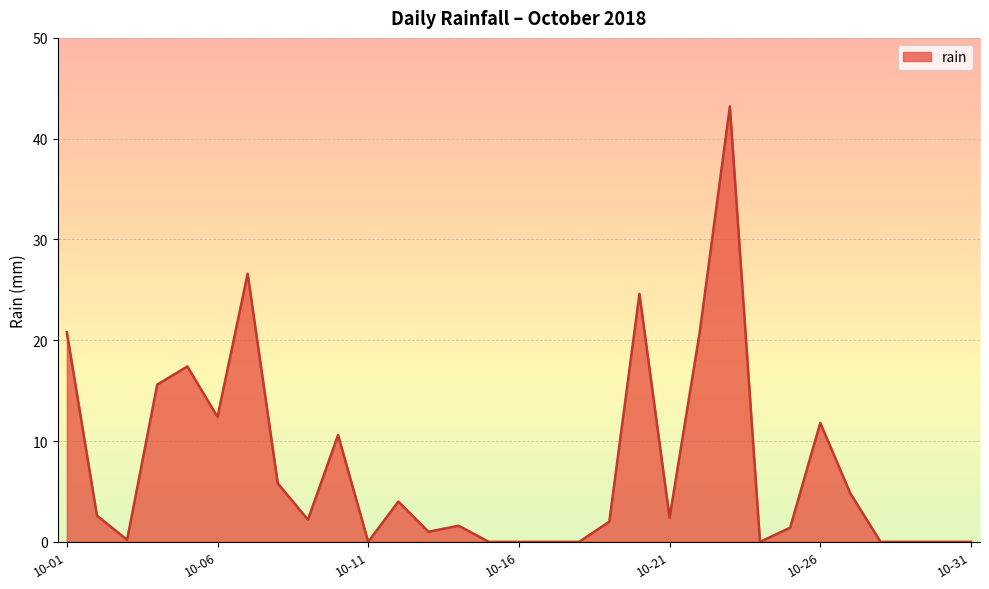

What is the difference between the maximum and minimum values?

43.2